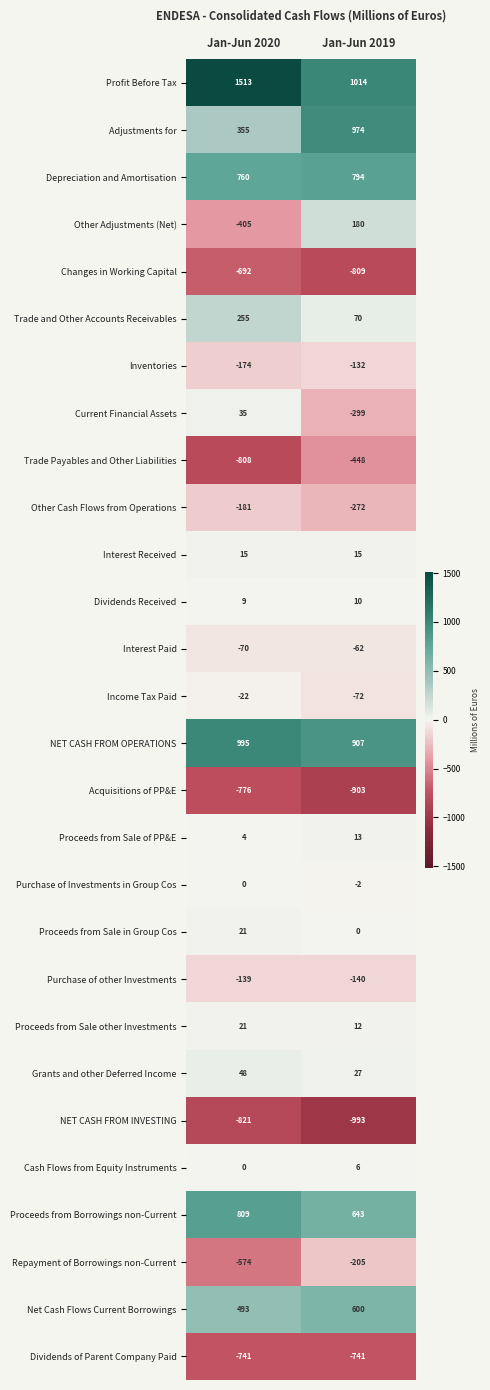

What is the maximum value for Proceeds from Borrowings non-Current?

809